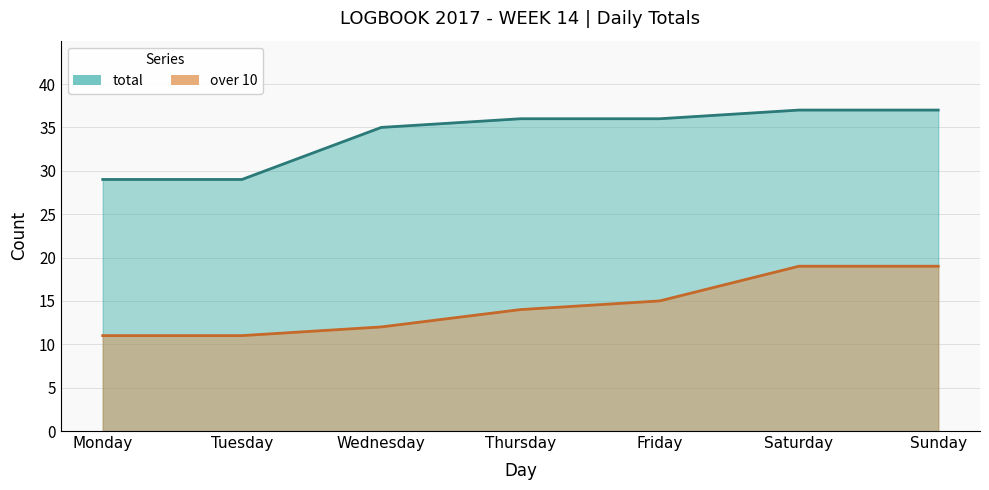

At how many categories does at least one series exceed 25?

7